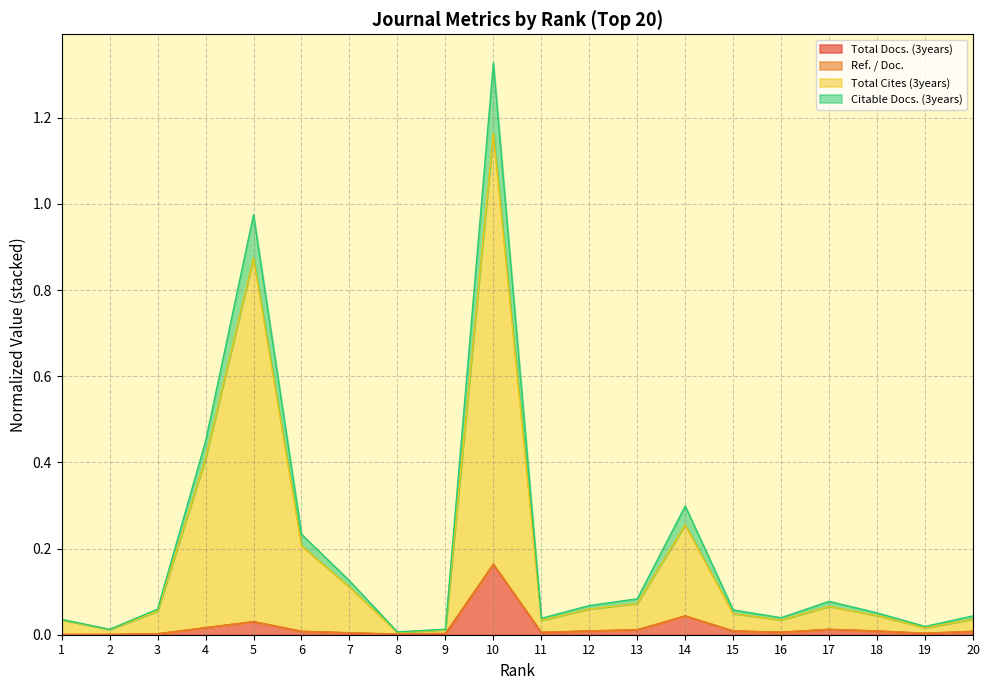

True or false: Total Cites (3years) has more than 1 points higher than both neighbors.

True